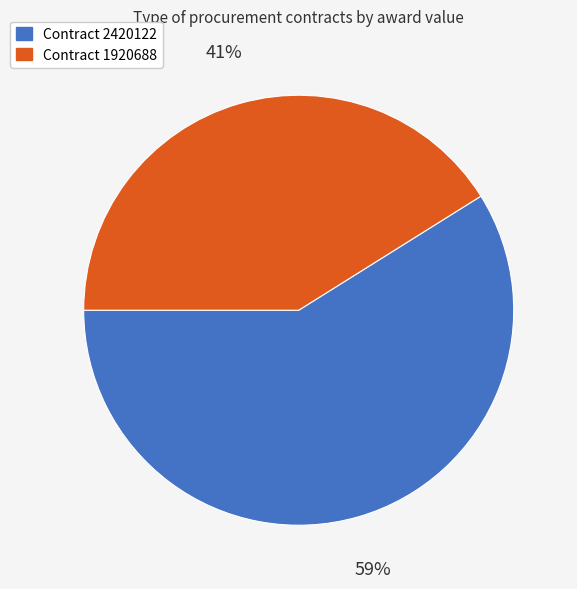

To the nearest percent, what is the average slice percentage?

50%